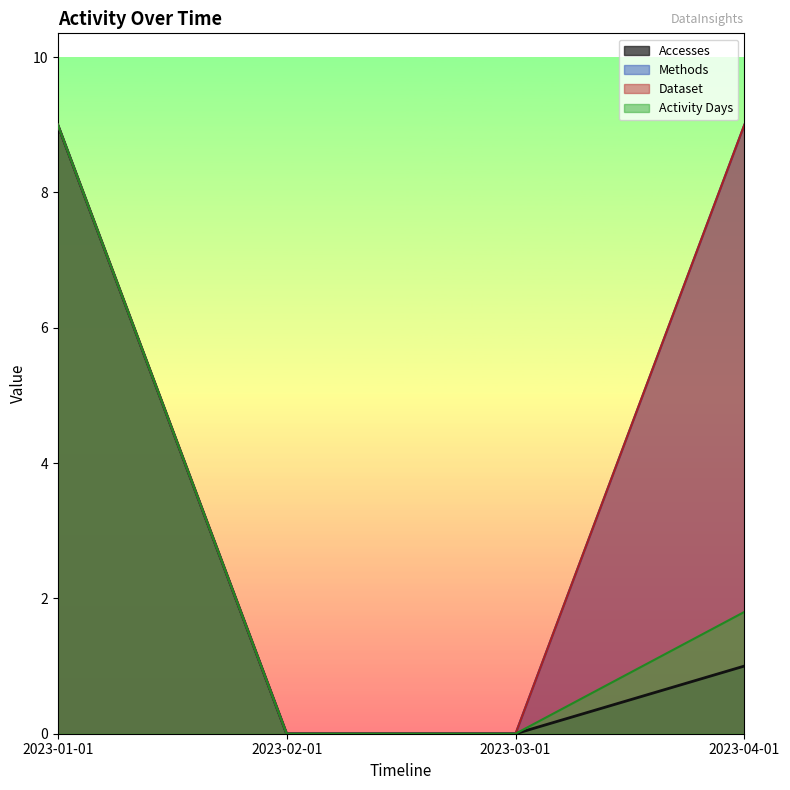

What are all the series names shown in the legend?

Accesses, Methods, Dataset, Activity Days